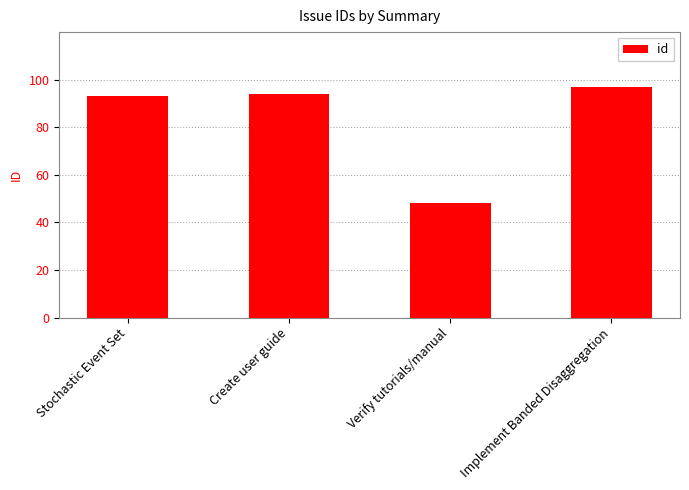

At which category does the chart reach its peak across all series?

Implement Banded Disaggregation